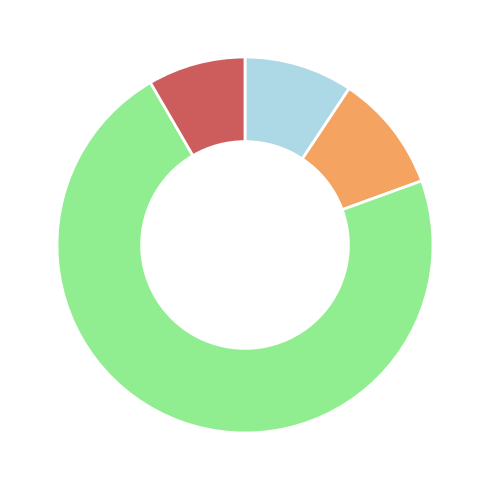

Is there a majority slice in this chart?

Yes